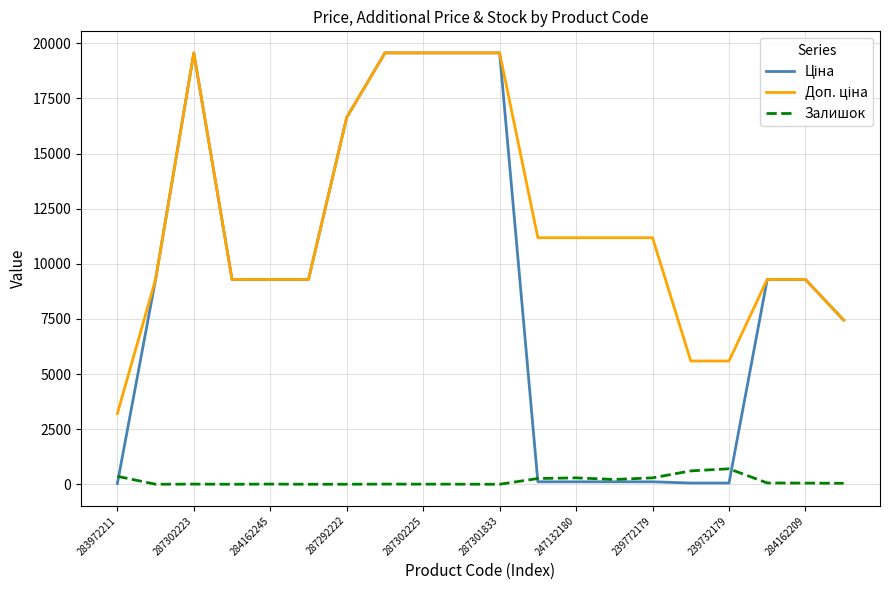

Does the chart display data point markers on the line(s)?

No